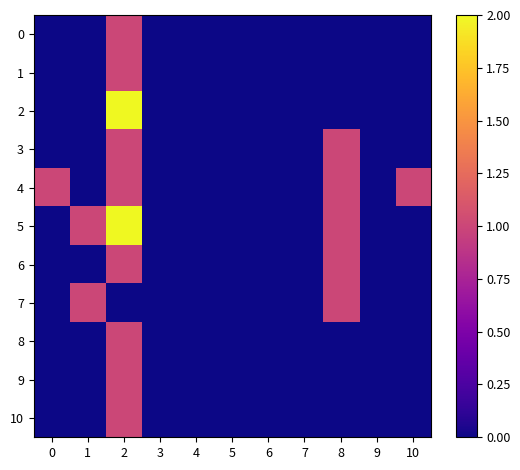

Reading right to left, list all the values displayed in this chart.

0: 10=0	9=0	8=0	7=0	6=0	5=0	4=0	3=0	2=1	1=0	0=0
1: 10=0	9=0	8=0	7=0	6=0	5=0	4=0	3=0	2=1	1=0	0=0
2: 10=0	9=0	8=0	7=0	6=0	5=0	4=0	3=0	2=2	1=0	0=0
3: 10=0	9=0	8=1	7=0	6=0	5=0	4=0	3=0	2=1	1=0	0=0
4: 10=1	9=0	8=1	7=0	6=0	5=0	4=0	3=0	2=1	1=0	0=1
5: 10=0	9=0	8=1	7=0	6=0	5=0	4=0	3=0	2=2	1=1	0=0
6: 10=0	9=0	8=1	7=0	6=0	5=0	4=0	3=0	2=1	1=0	0=0
7: 10=0	9=0	8=1	7=0	6=0	5=0	4=0	3=0	2=0	1=1	0=0
8: 10=0	9=0	8=0	7=0	6=0	5=0	4=0	3=0	2=1	1=0	0=0
9: 10=0	9=0	8=0	7=0	6=0	5=0	4=0	3=0	2=1	1=0	0=0
10: 10=0	9=0	8=0	7=0	6=0	5=0	4=0	3=0	2=1	1=0	0=0